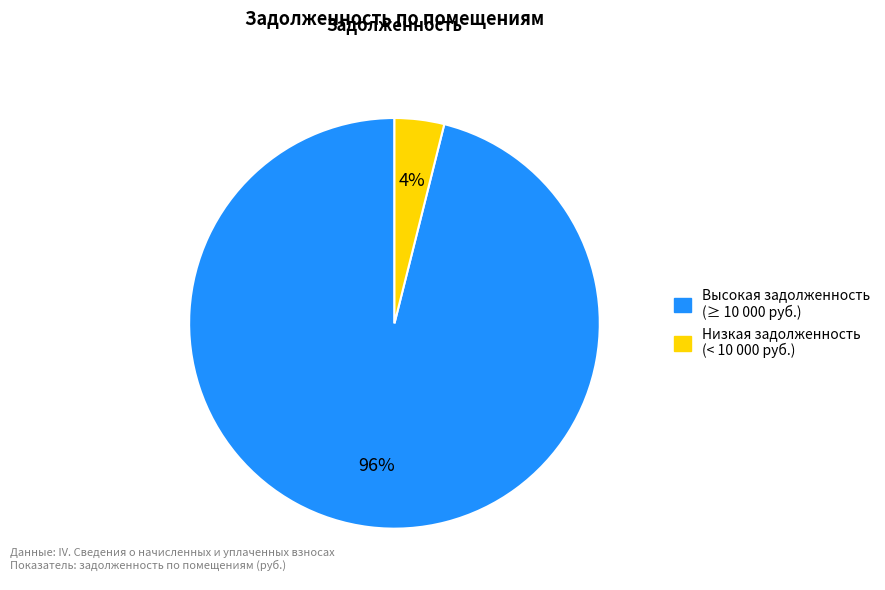

To the nearest percent, what is the average slice percentage?

50%